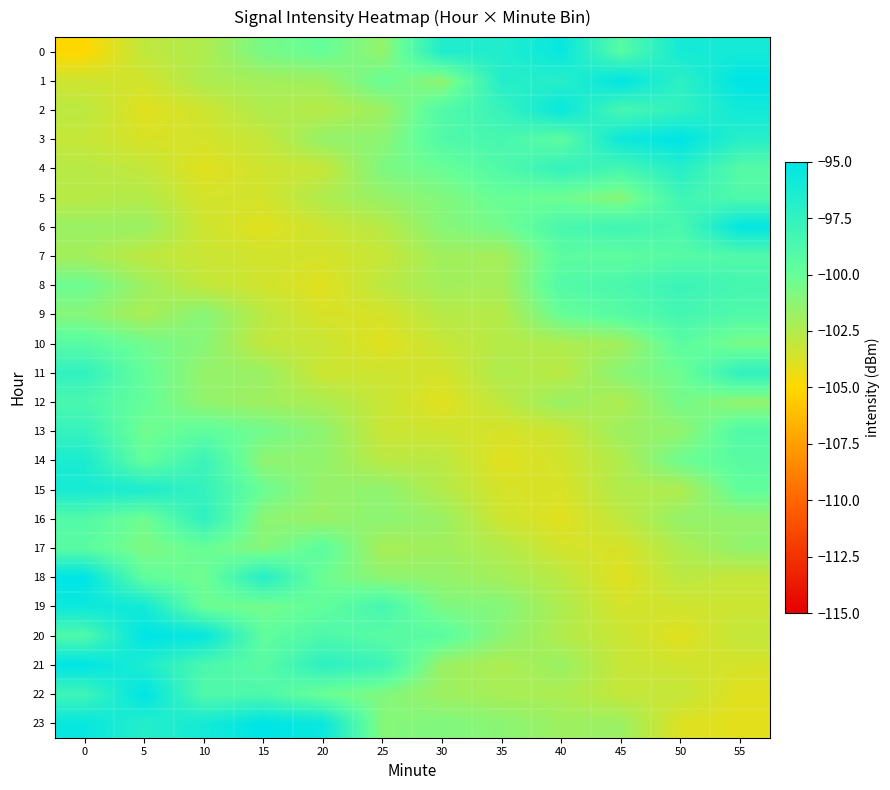

Reading left to right, transcribe all the data shown in this chart.

0: 0=-105.0	5=-102.9	10=-102.4	15=-100.6	20=-100.0	25=-101.5	30=-96.6	35=-96.6	40=-95.4	45=-99.3	50=-96.1	55=-96.0
1: 0=-103.4	5=-103.5	10=-102.3	15=-102.0	20=-101.9	25=-100.0	30=-101.4	35=-96.8	40=-96.9	45=-95.1	50=-97.2	55=-95.0
2: 0=-102.8	5=-104.0	10=-103.4	15=-102.4	20=-102.6	25=-101.8	30=-99.1	35=-97.8	40=-95.4	45=-98.5	50=-97.5	55=-95.9
3: 0=-103.1	5=-103.7	10=-103.6	15=-103.1	20=-101.6	25=-101.3	30=-99.0	35=-98.5	40=-99.6	45=-95.7	50=-95.0	55=-97.0
4: 0=-102.7	5=-103.0	10=-104.0	15=-103.4	20=-103.2	25=-100.8	30=-100.1	35=-99.0	40=-97.6	45=-98.4	50=-96.9	55=-99.2
5: 0=-102.7	5=-102.5	10=-103.6	15=-103.6	20=-102.4	25=-101.6	30=-100.9	35=-100.0	40=-100.3	45=-101.1	50=-98.1	55=-98.9
6: 0=-101.7	5=-101.7	10=-103.4	15=-104.0	20=-103.3	25=-102.7	30=-101.1	35=-100.5	40=-98.7	45=-98.2	50=-98.7	55=-95.2
7: 0=-102.1	5=-102.9	10=-103.3	15=-103.5	20=-103.6	25=-103.2	30=-101.9	35=-102.1	40=-99.5	45=-99.7	50=-99.2	55=-99.0
8: 0=-100.2	5=-101.8	10=-103.0	15=-103.5	20=-104.0	25=-102.8	30=-102.0	35=-102.1	40=-99.1	45=-98.7	50=-97.9	55=-98.5
9: 0=-101.1	5=-102.3	10=-101.1	15=-102.8	20=-103.7	25=-103.7	30=-102.7	35=-102.6	40=-100.0	45=-99.3	50=-98.4	55=-99.0
10: 0=-99.3	5=-100.4	10=-101.1	15=-103.0	20=-103.2	25=-104.0	30=-103.2	35=-102.6	40=-102.4	45=-102.0	50=-99.5	55=-100.6
11: 0=-97.5	5=-99.9	10=-101.5	15=-101.7	20=-103.3	25=-103.4	30=-103.6	35=-102.4	40=-102.8	45=-101.1	50=-100.3	55=-97.4
12: 0=-98.6	5=-99.9	10=-101.4	15=-101.9	20=-102.3	25=-103.2	30=-104.0	35=-102.9	40=-101.7	45=-102.4	50=-100.5	55=-101.5
13: 0=-97.7	5=-100.4	10=-99.7	15=-100.4	20=-101.4	25=-103.2	30=-103.4	35=-103.7	40=-103.3	45=-101.8	50=-101.5	55=-99.0
14: 0=-96.4	5=-99.9	10=-97.9	15=-101.4	20=-101.5	25=-102.7	30=-102.8	35=-104.0	40=-103.5	45=-102.4	50=-100.3	55=-99.4
15: 0=-96.2	5=-96.5	10=-97.6	15=-100.2	20=-101.6	25=-101.3	30=-102.5	35=-103.6	40=-103.8	45=-102.4	50=-102.4	55=-99.8
16: 0=-99.1	5=-100.4	10=-97.3	15=-101.3	20=-101.7	25=-101.3	30=-101.7	35=-103.4	40=-104.0	45=-102.9	50=-101.5	55=-101.5
17: 0=-99.4	5=-100.8	10=-100.0	15=-101.1	20=-99.6	25=-102.2	30=-101.9	35=-102.5	40=-103.5	45=-103.7	50=-102.4	55=-101.5
18: 0=-95.0	5=-99.8	10=-100.4	15=-96.9	20=-100.3	25=-101.3	30=-101.5	35=-102.1	40=-102.8	45=-104.0	50=-102.8	55=-103.1
19: 0=-95.6	5=-96.0	10=-100.2	15=-100.5	20=-99.8	25=-98.5	30=-100.8	35=-101.0	40=-102.4	45=-103.6	50=-103.5	55=-103.4
20: 0=-98.9	5=-95.0	10=-95.4	15=-99.7	20=-98.8	25=-99.4	30=-99.4	35=-101.2	40=-102.5	45=-103.3	50=-104.0	55=-103.0
21: 0=-95.0	5=-96.4	10=-98.7	15=-99.4	20=-97.3	25=-98.0	30=-101.7	35=-102.3	40=-101.7	45=-103.2	50=-103.4	55=-103.7
22: 0=-98.1	5=-95.0	10=-99.0	15=-98.8	20=-100.2	25=-100.9	30=-101.8	35=-102.1	40=-102.3	45=-103.1	50=-103.1	55=-104.0
23: 0=-95.4	5=-96.8	10=-96.0	15=-95.0	20=-95.6	25=-101.1	30=-100.9	35=-101.2	40=-101.8	45=-101.8	50=-103.9	55=-104.1